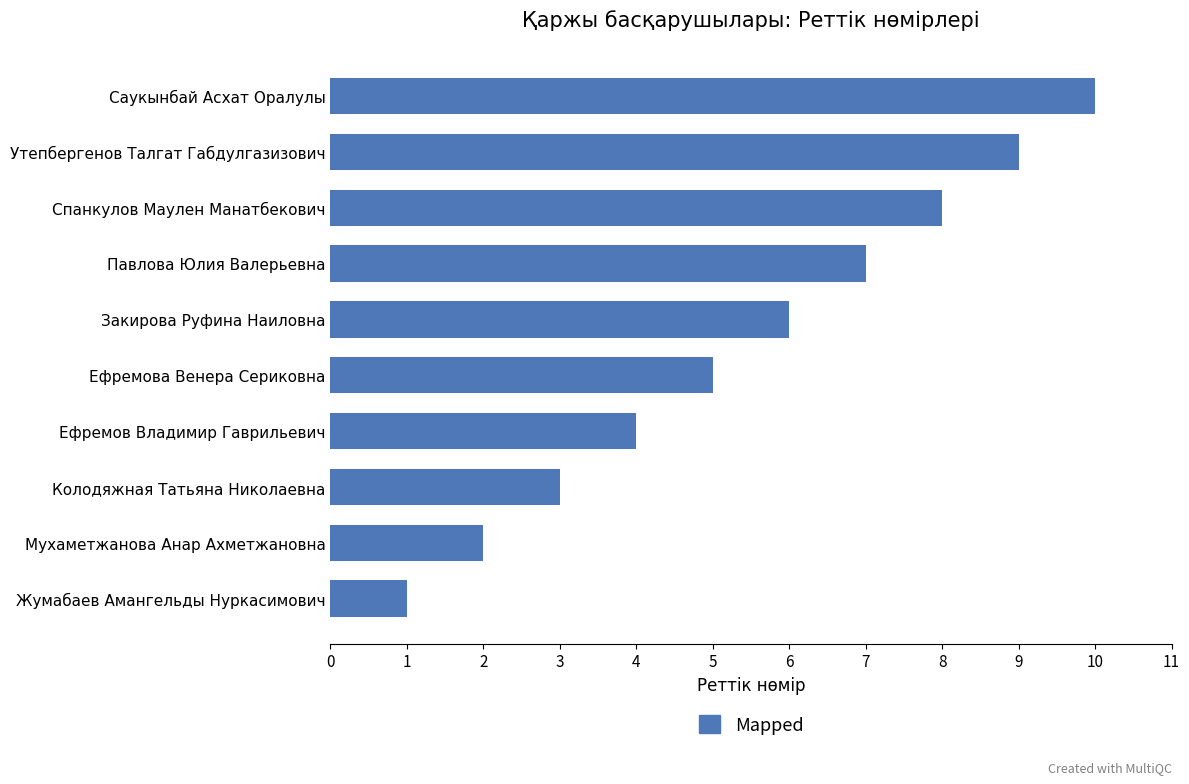

Read the value at Колодяжная Татьяна Николаевна.

3